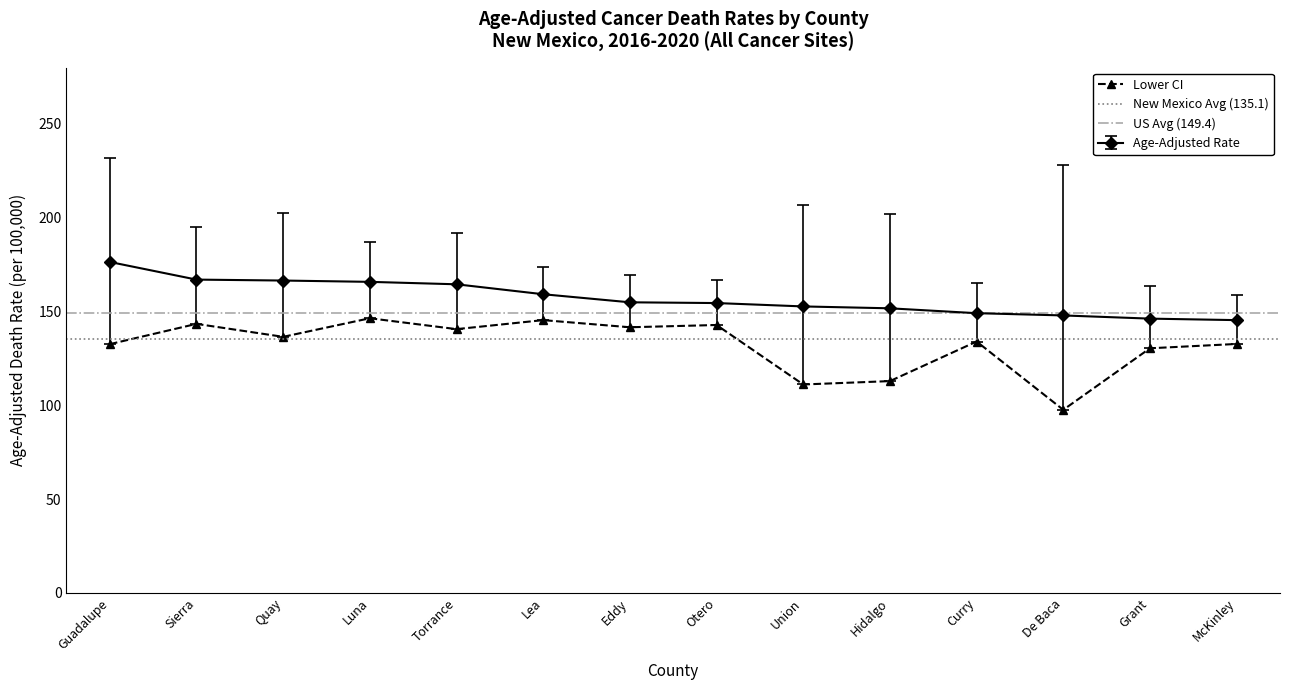

What is the maximum value for Age-Adjusted Rate?

176.4